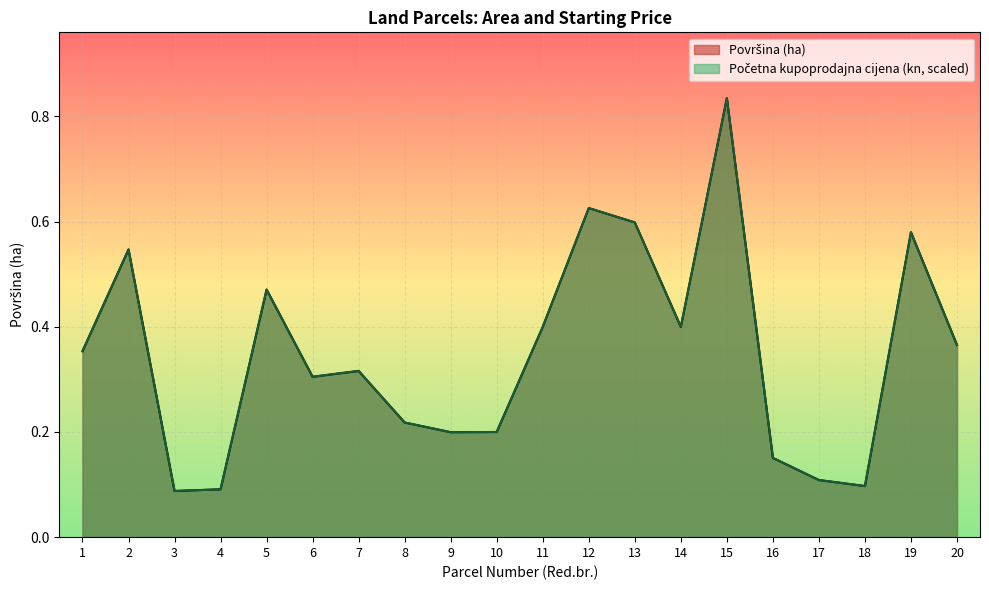

In Površina (ha), how many points are lower than both neighbors (excluding endpoints)?

5